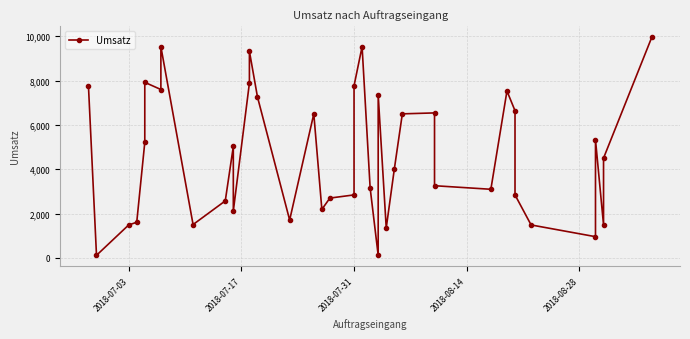

Count the number of categories in the chart.

40